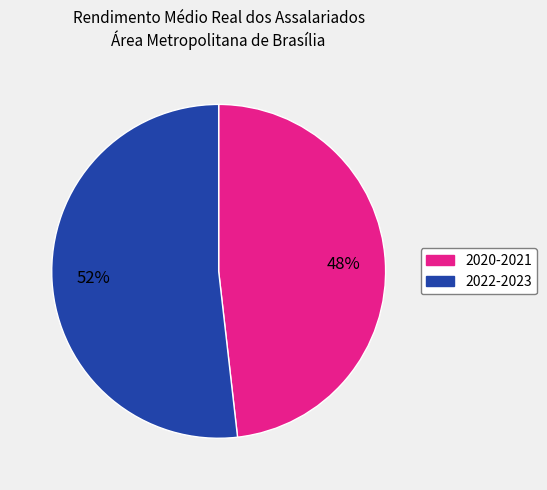

To the nearest percent, what percentage of the pie is 2022-2023?

52%